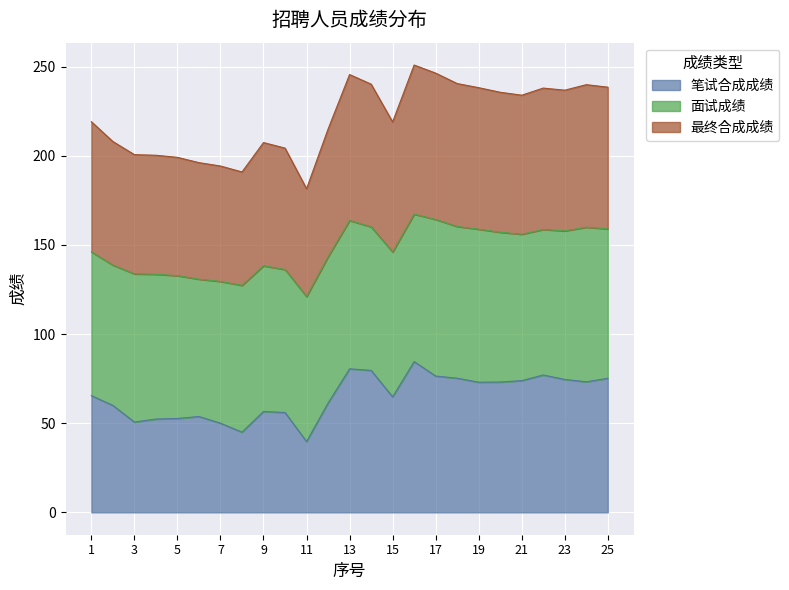

At which label does 笔试合成成绩 reach its minimum?

11